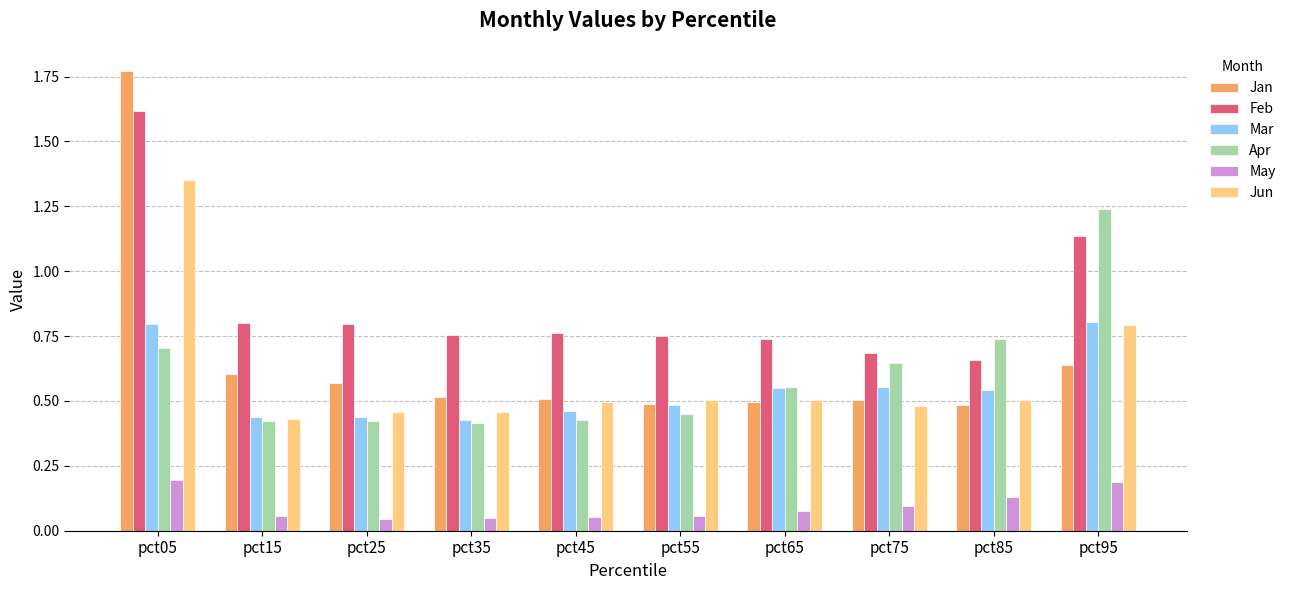

At which category does the chart reach its peak across all series?

pct05